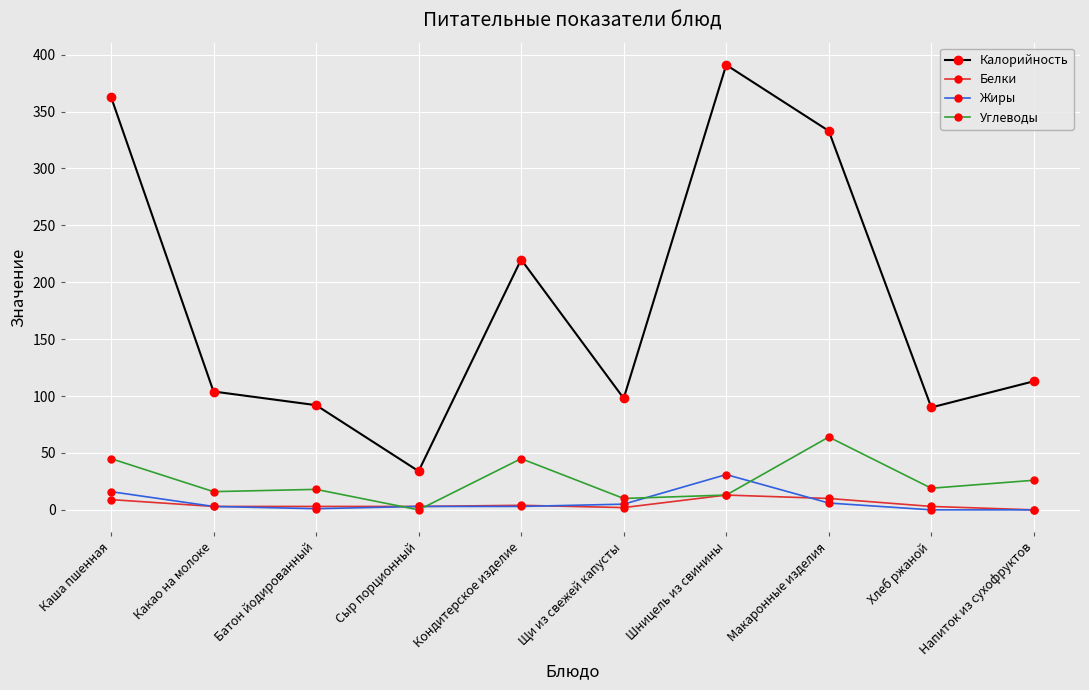

How many data points does each series have?

10